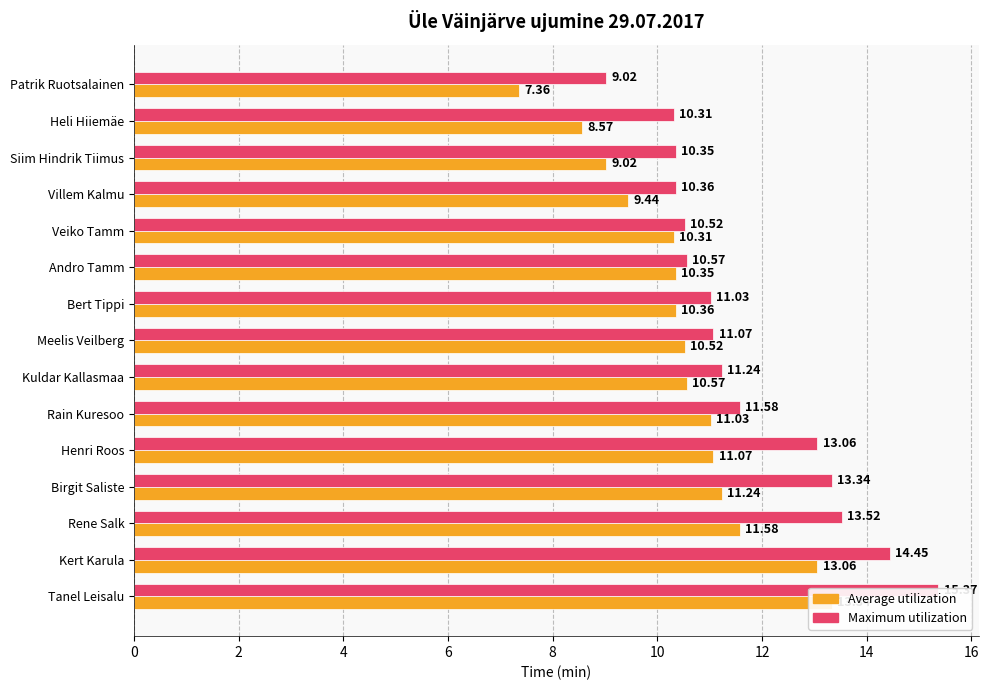

Which series has the largest range (max minus min)?

Maximum utilization